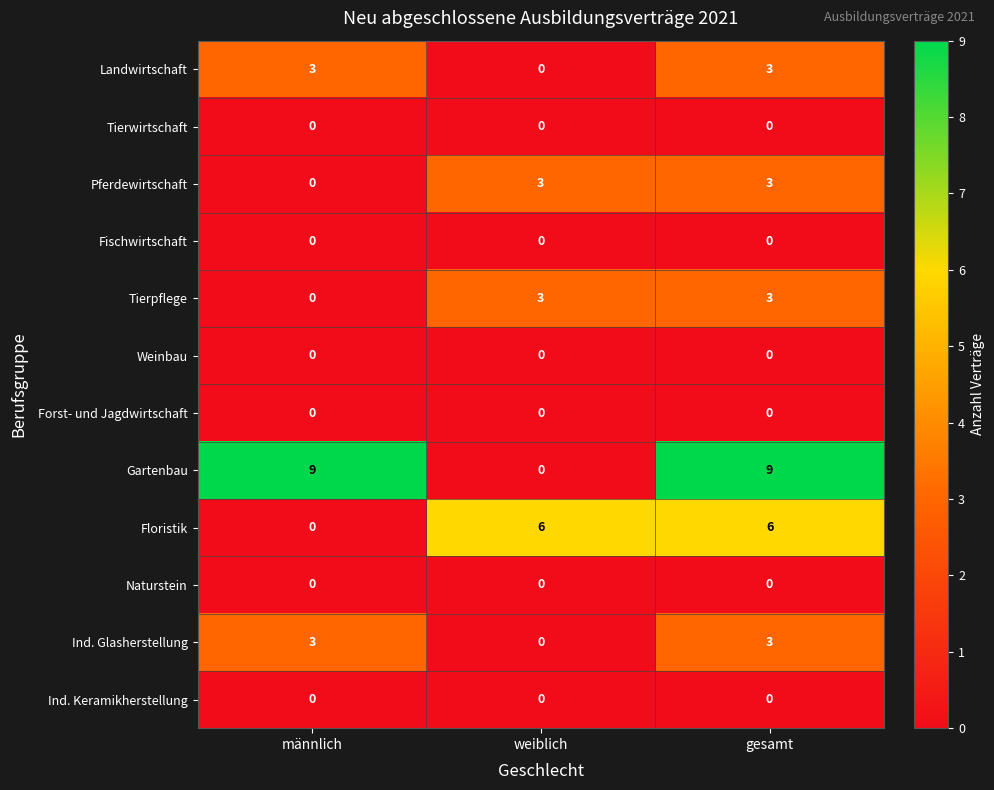

Which series has the largest range (max minus min)?

Gartenbau